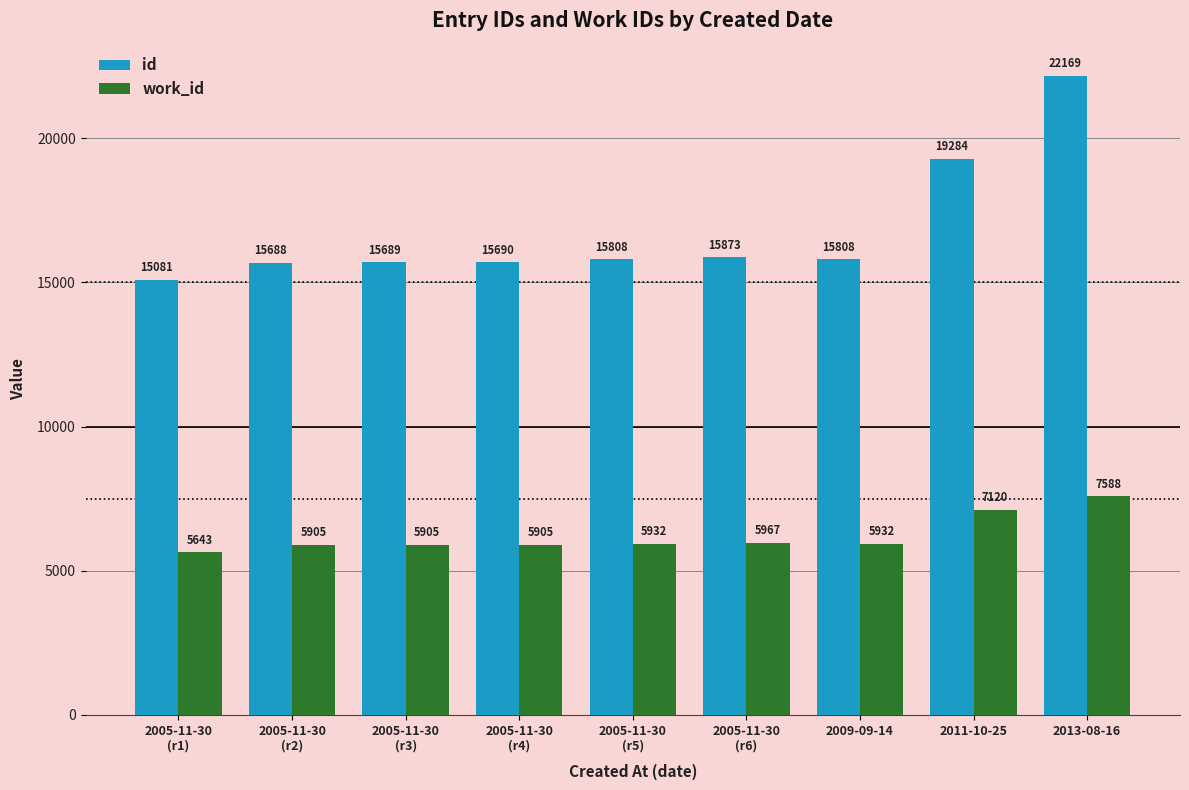

Reading left to right, what are all the values shown in this chart?

id: 15081	15688	15689	15690	15808	15873	15808	19284	22169
work_id: 5643	5905	5905	5905	5932	5967	5932	7120	7588